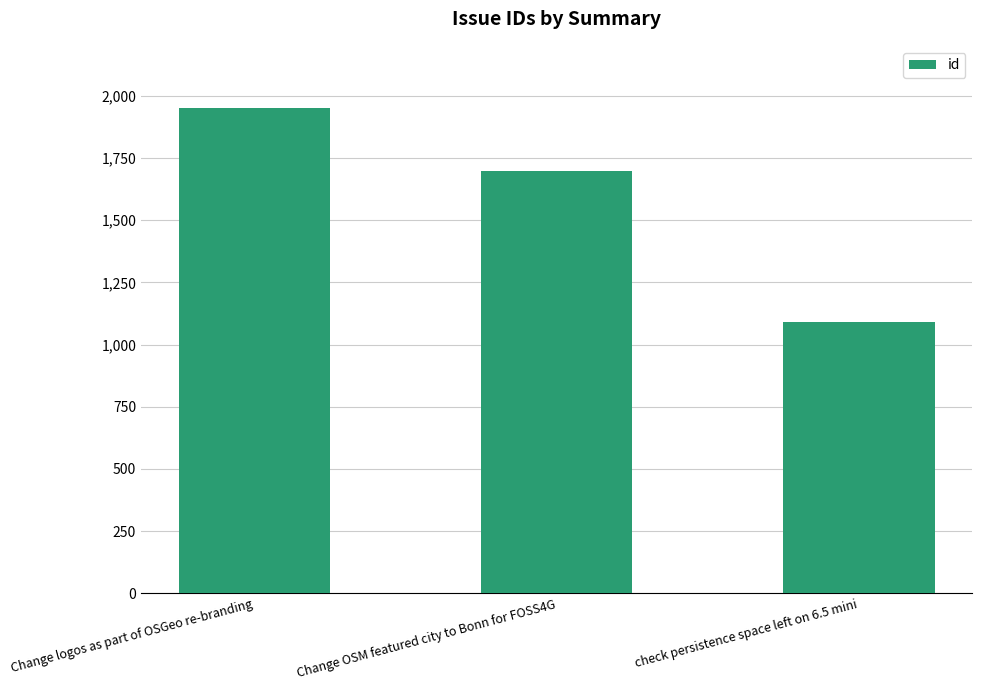

Rank the categories by value from highest to lowest.

Change logos as part of OSGeo re-branding, Change OSM featured city to Bonn for FOSS4G, check persistence space left on 6.5 mini